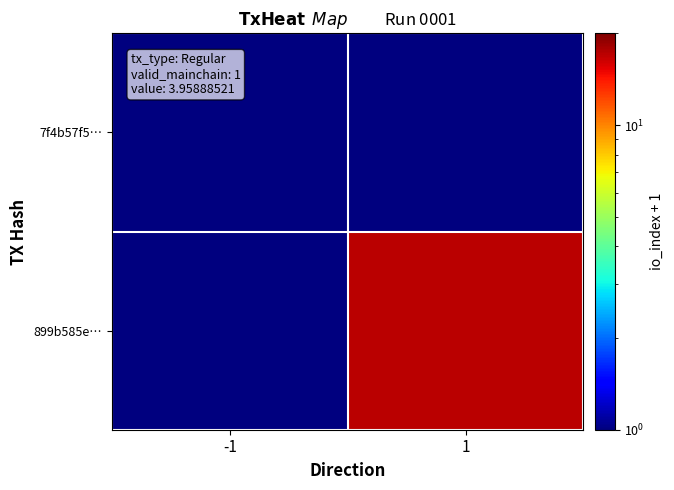

Reading right to left, list all the values displayed in this chart.

7f4b57f5…: 1=1	-1=1
899b585e…: 1=17	-1=1